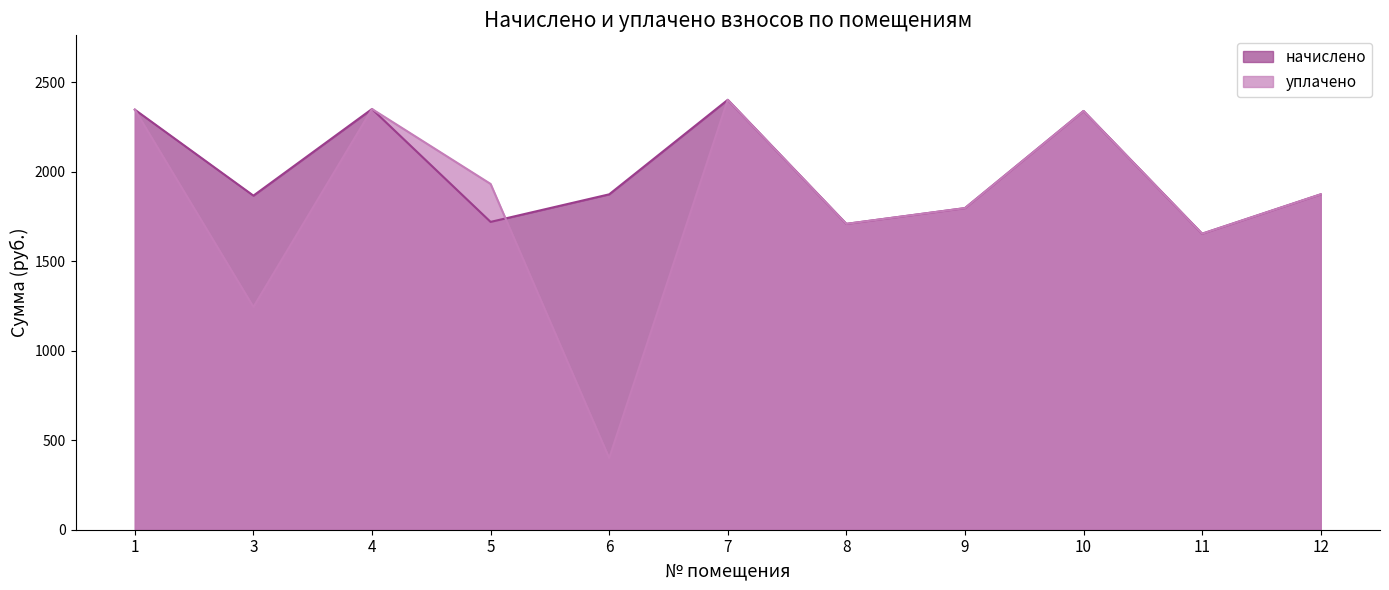

Reading right to left, transcribe all the data shown in this chart.

начислено: 12=1873.3	11=1653.4	10=2338.9	9=1796.3	8=1708.3	7=2401.2	6=1873.3	5=1719.4	4=2349.9	3=1866.0	1=2346.2
уплачено: 12=1873.3	11=1653.4	10=2338.9	9=1796.3	8=1708.3	7=2401.2	6=400.0	5=1931.4	4=2349.9	3=1244.0	1=2346.2